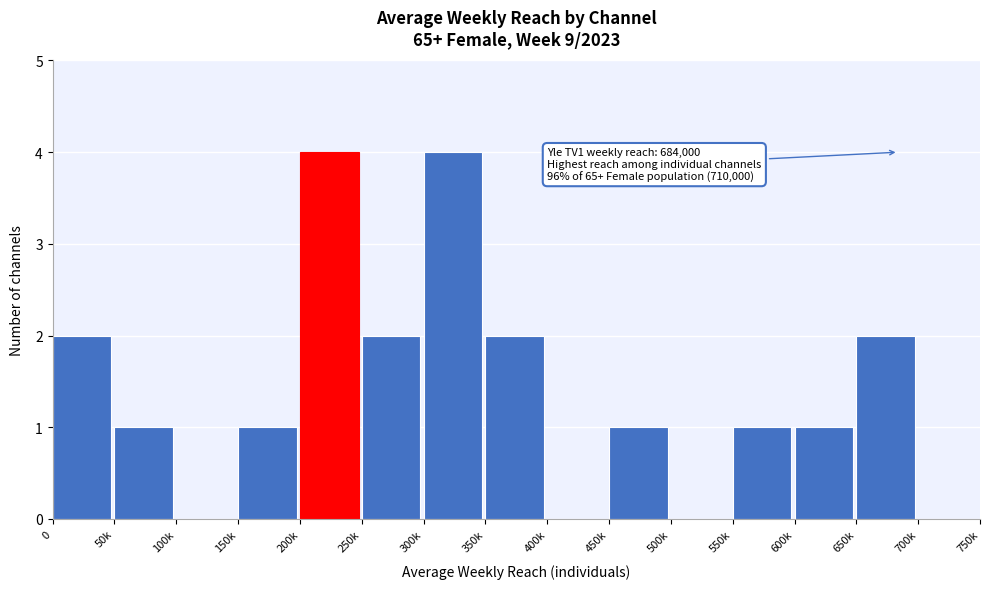

Reading right to left, what are all the values shown in this chart?

700k=0	650k=2	600k=1	550k=1	500k=0	450k=1	400k=0	350k=2	300k=4	250k=2	200k=4	150k=1	100k=0	50k=1	0=2